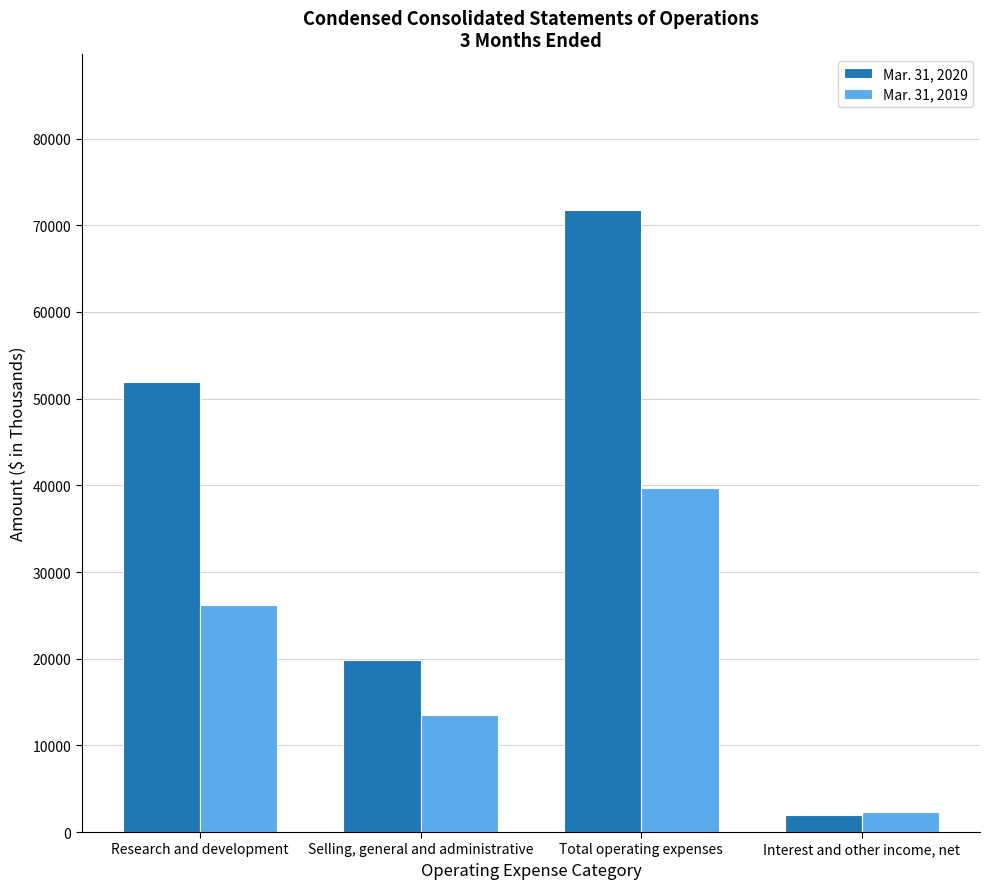

What is the approximate value of Mar. 31, 2019 at Research and development, to the nearest 50?

26200